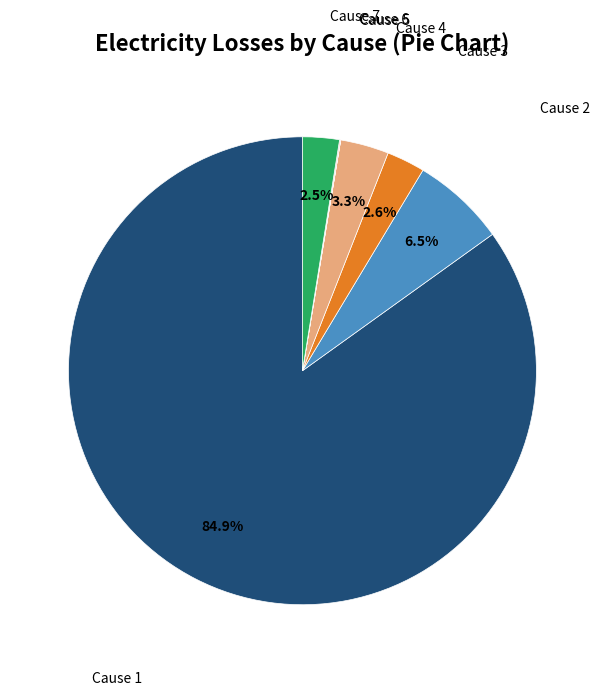

What is the largest slice in the pie chart?

Cause 1